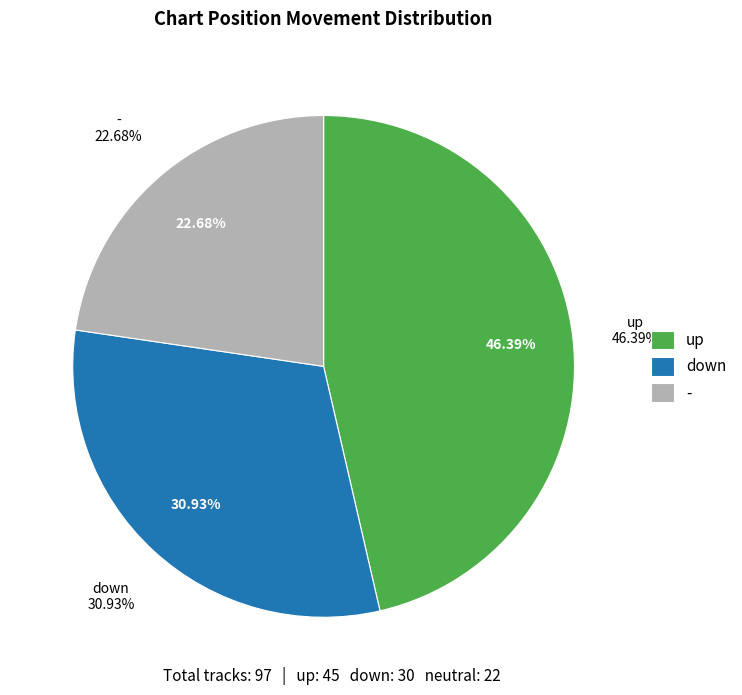

Which category has the smallest portion of the pie?

-